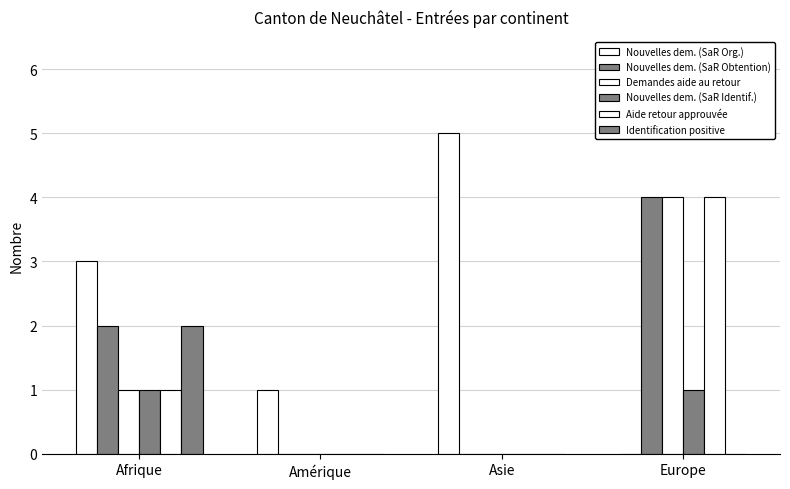

Does the chart contain stacked bars?

No